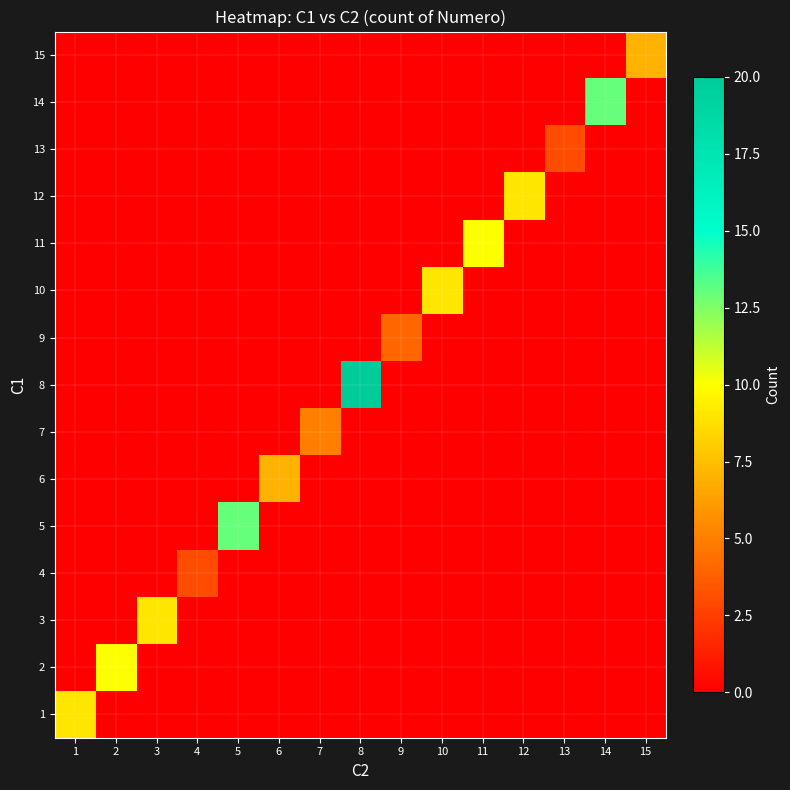

Reading left to right, list all the values displayed in this chart.

1: 1=9	2=0	3=0	4=0	5=0	6=0	7=0	8=0	9=0	10=0	11=0	12=0	13=0	14=0	15=0
2: 1=0	2=10	3=0	4=0	5=0	6=0	7=0	8=0	9=0	10=0	11=0	12=0	13=0	14=0	15=0
3: 1=0	2=0	3=9	4=0	5=0	6=0	7=0	8=0	9=0	10=0	11=0	12=0	13=0	14=0	15=0
4: 1=0	2=0	3=0	4=3	5=0	6=0	7=0	8=0	9=0	10=0	11=0	12=0	13=0	14=0	15=0
5: 1=0	2=0	3=0	4=0	5=13	6=0	7=0	8=0	9=0	10=0	11=0	12=0	13=0	14=0	15=0
6: 1=0	2=0	3=0	4=0	5=0	6=7	7=0	8=0	9=0	10=0	11=0	12=0	13=0	14=0	15=0
7: 1=0	2=0	3=0	4=0	5=0	6=0	7=5	8=0	9=0	10=0	11=0	12=0	13=0	14=0	15=0
8: 1=0	2=0	3=0	4=0	5=0	6=0	7=0	8=20	9=0	10=0	11=0	12=0	13=0	14=0	15=0
9: 1=0	2=0	3=0	4=0	5=0	6=0	7=0	8=0	9=4	10=0	11=0	12=0	13=0	14=0	15=0
10: 1=0	2=0	3=0	4=0	5=0	6=0	7=0	8=0	9=0	10=9	11=0	12=0	13=0	14=0	15=0
11: 1=0	2=0	3=0	4=0	5=0	6=0	7=0	8=0	9=0	10=0	11=10	12=0	13=0	14=0	15=0
12: 1=0	2=0	3=0	4=0	5=0	6=0	7=0	8=0	9=0	10=0	11=0	12=9	13=0	14=0	15=0
13: 1=0	2=0	3=0	4=0	5=0	6=0	7=0	8=0	9=0	10=0	11=0	12=0	13=3	14=0	15=0
14: 1=0	2=0	3=0	4=0	5=0	6=0	7=0	8=0	9=0	10=0	11=0	12=0	13=0	14=13	15=0
15: 1=0	2=0	3=0	4=0	5=0	6=0	7=0	8=0	9=0	10=0	11=0	12=0	13=0	14=0	15=7